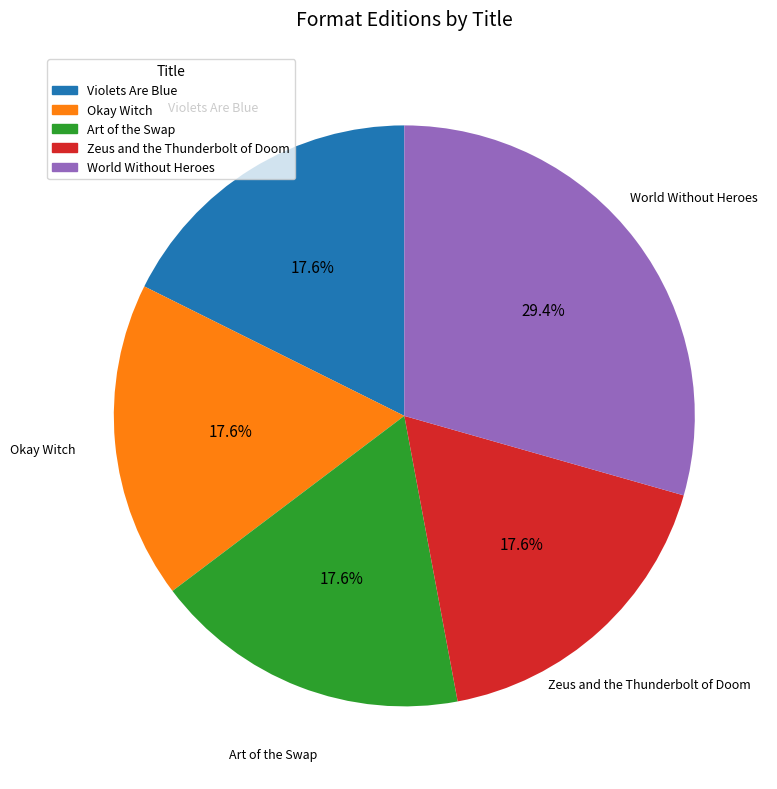

To the nearest percent, what percentage of the pie is Art of the Swap?

18%